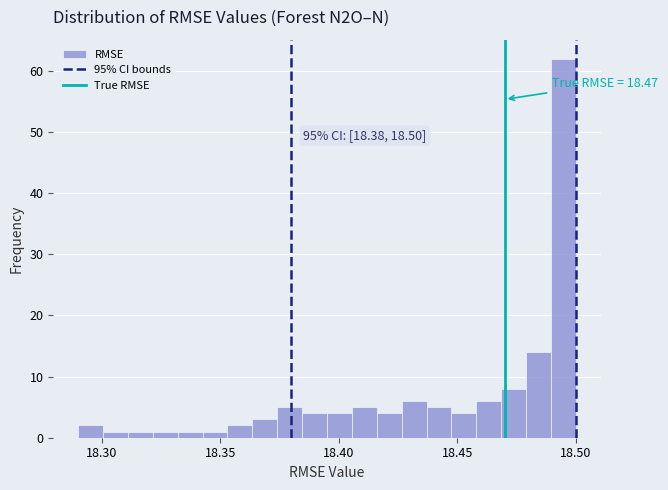

Read against the x-axis, roughly where is the centre of the tallest bar?

18.495